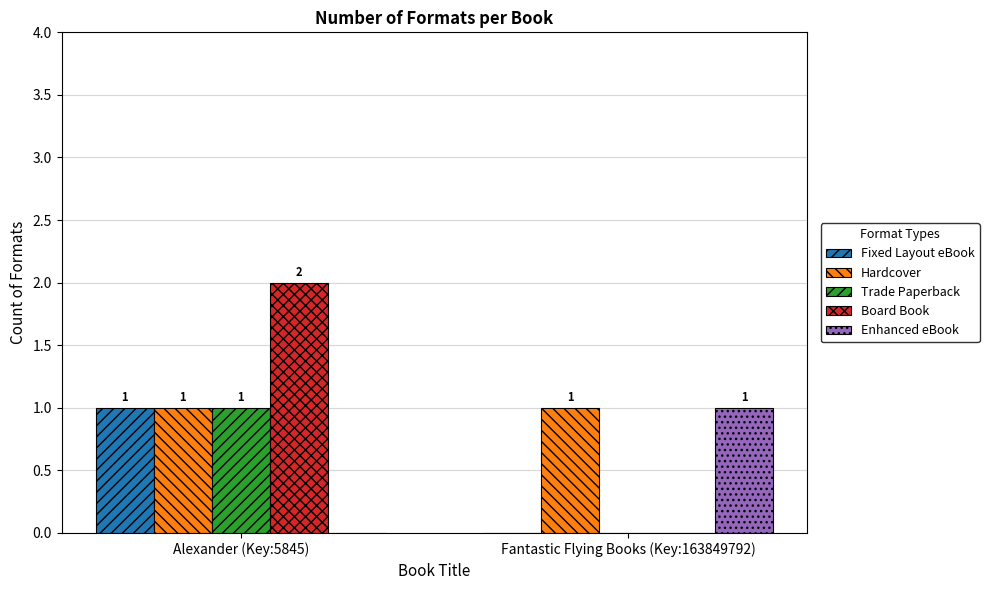

How many series are shown in this chart?

5